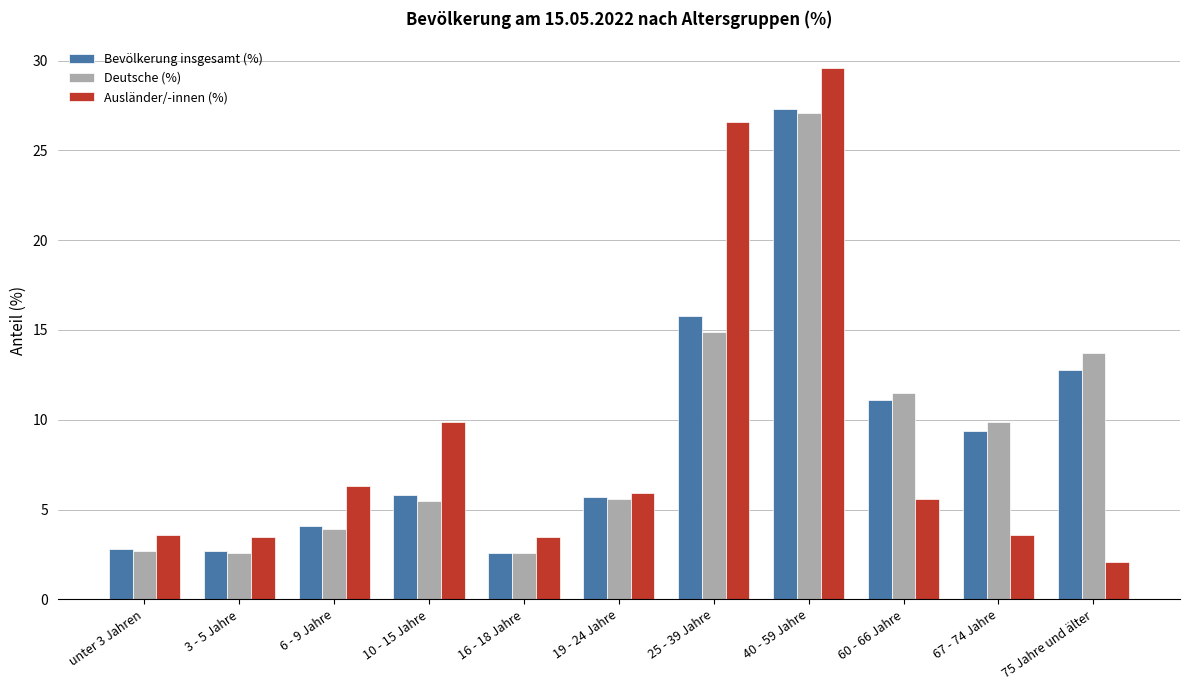

How many categories are shown in the chart?

11